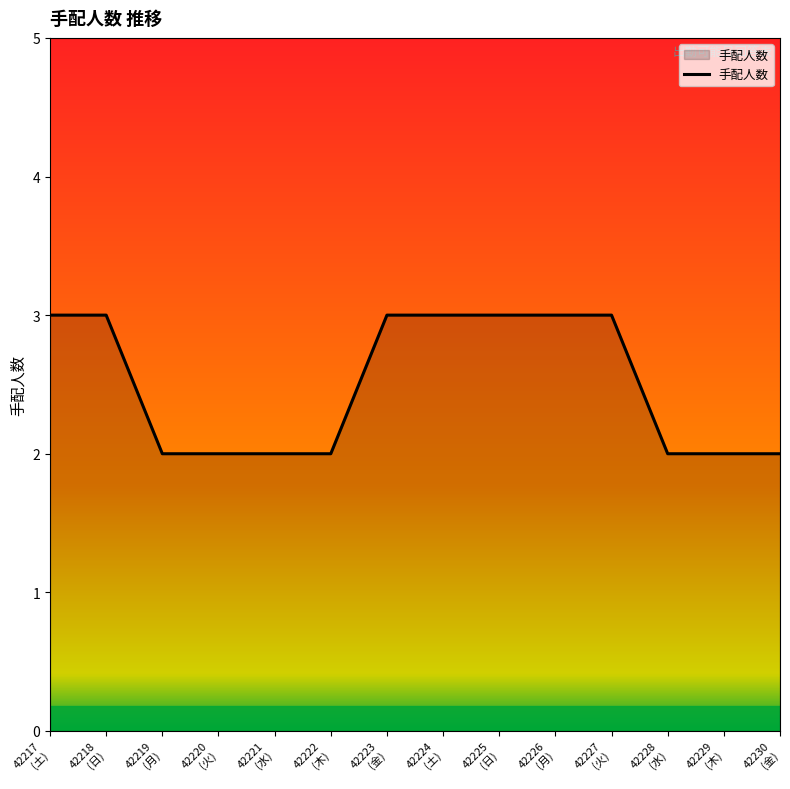

How many lines are shown in the chart?

1